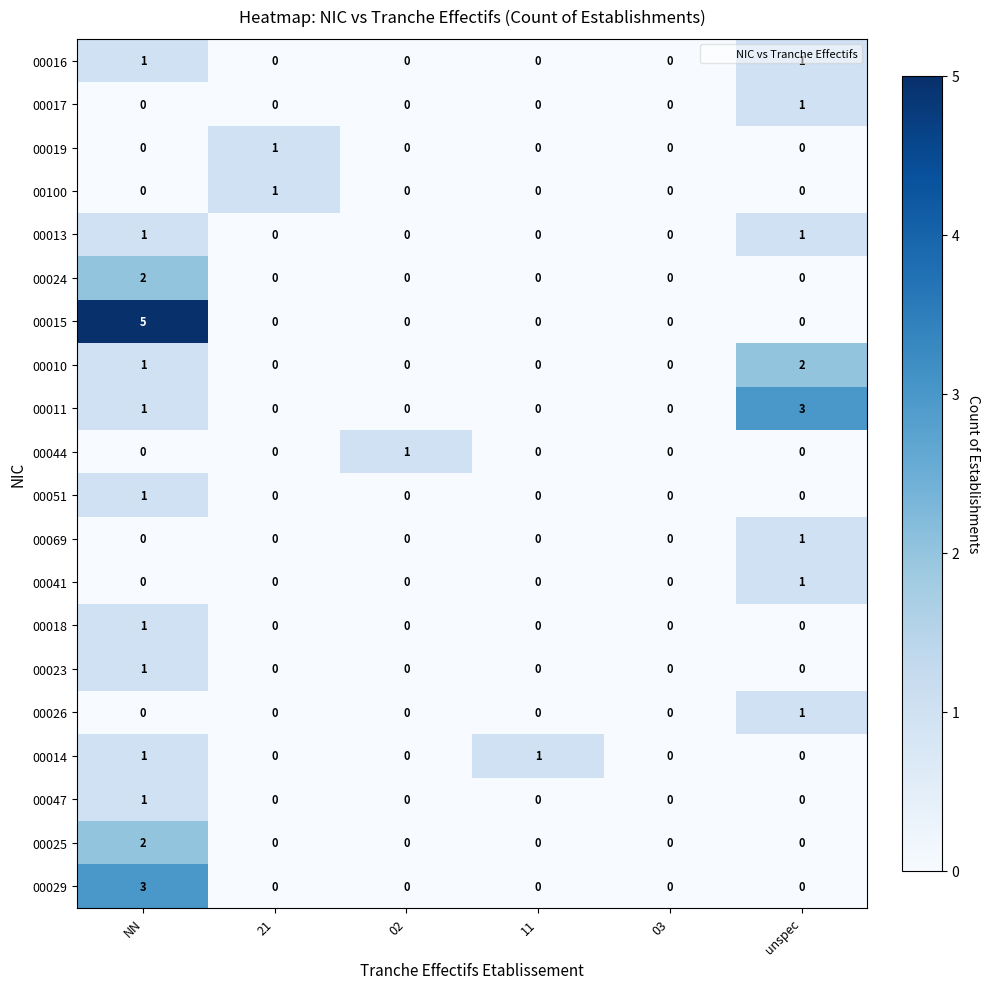

Count the number of categories in the chart.

6